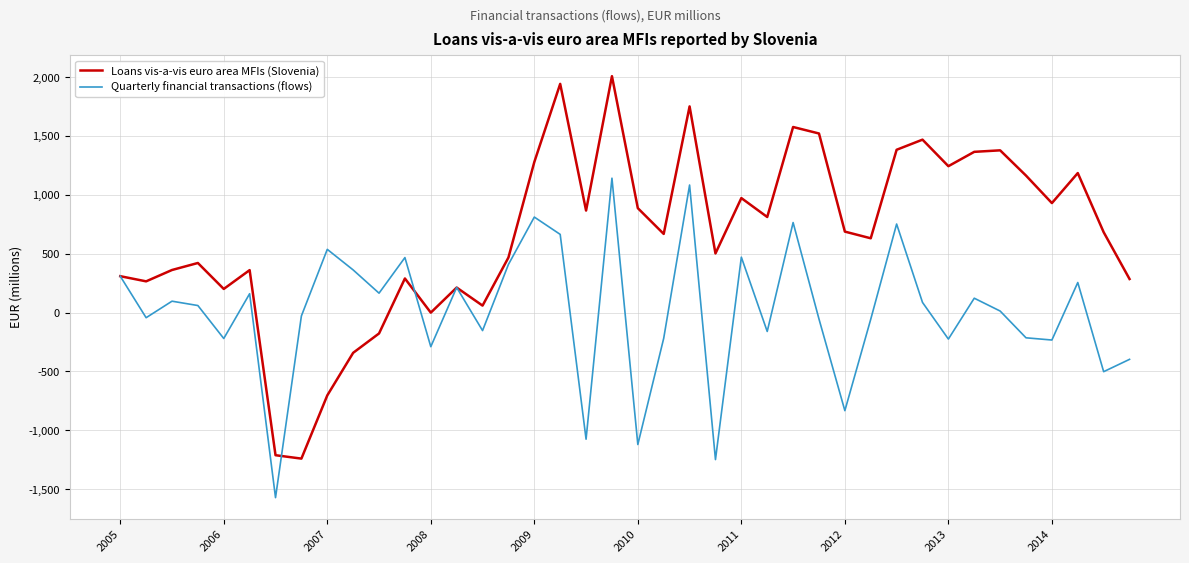

What is the highest value of the Quarterly financial transactions (flows) series?

1141.1